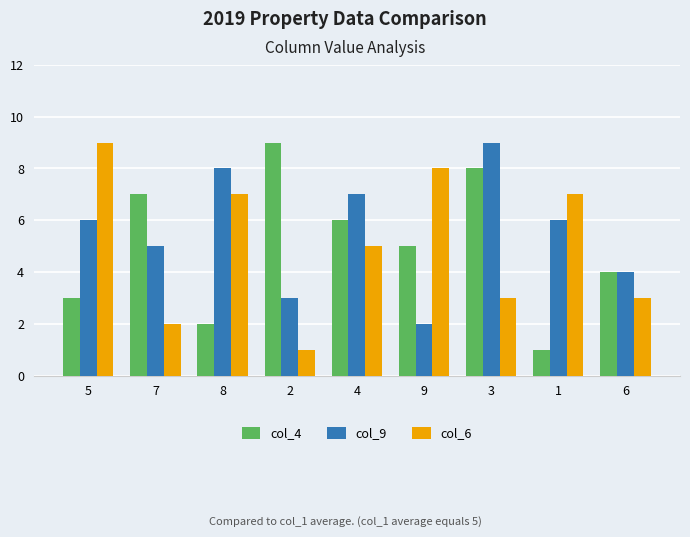

Reading left to right, list all the values displayed in this chart.

col_4: 5=3	7=7	8=2	2=9	4=6	9=5	3=8	1=1	6=4
col_9: 5=6	7=5	8=8	2=3	4=7	9=2	3=9	1=6	6=4
col_6: 5=9	7=2	8=7	2=1	4=5	9=8	3=3	1=7	6=3